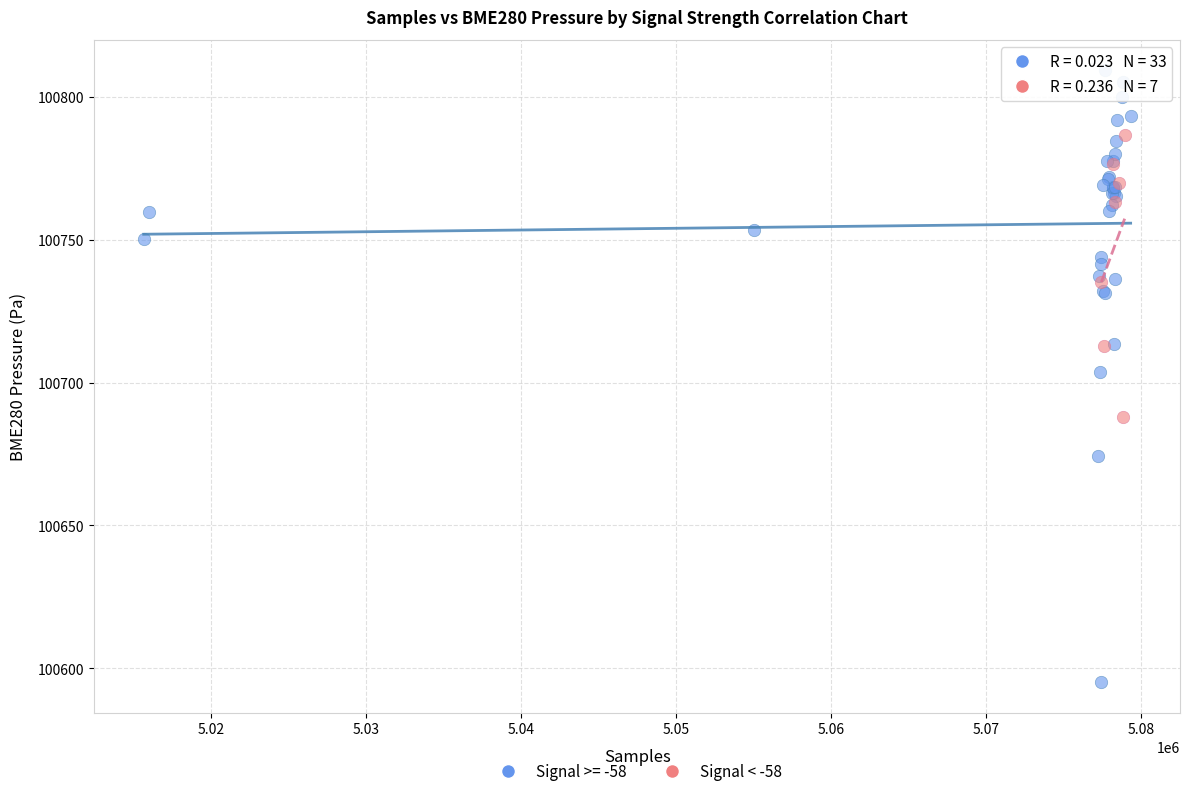

Which series contains the lowest Y value?

Signal >= -58